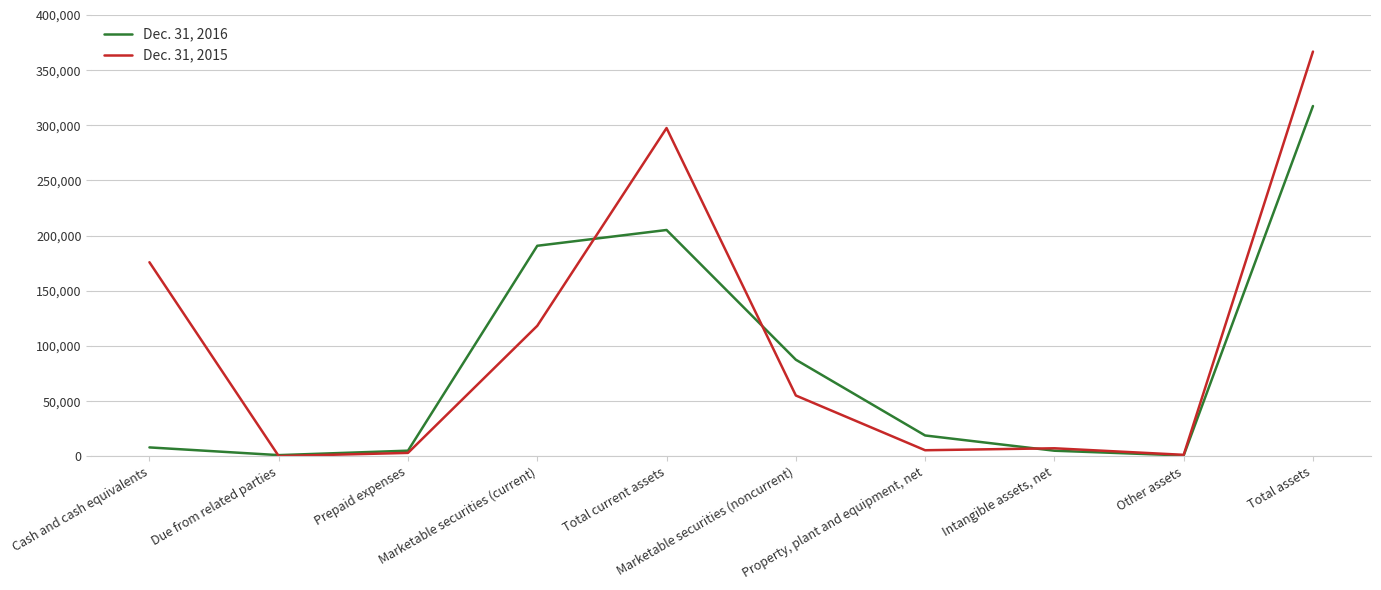

What is the difference between the Dec. 31, 2016 values at Marketable securities (current) and Property, plant and equipment, net?

171932